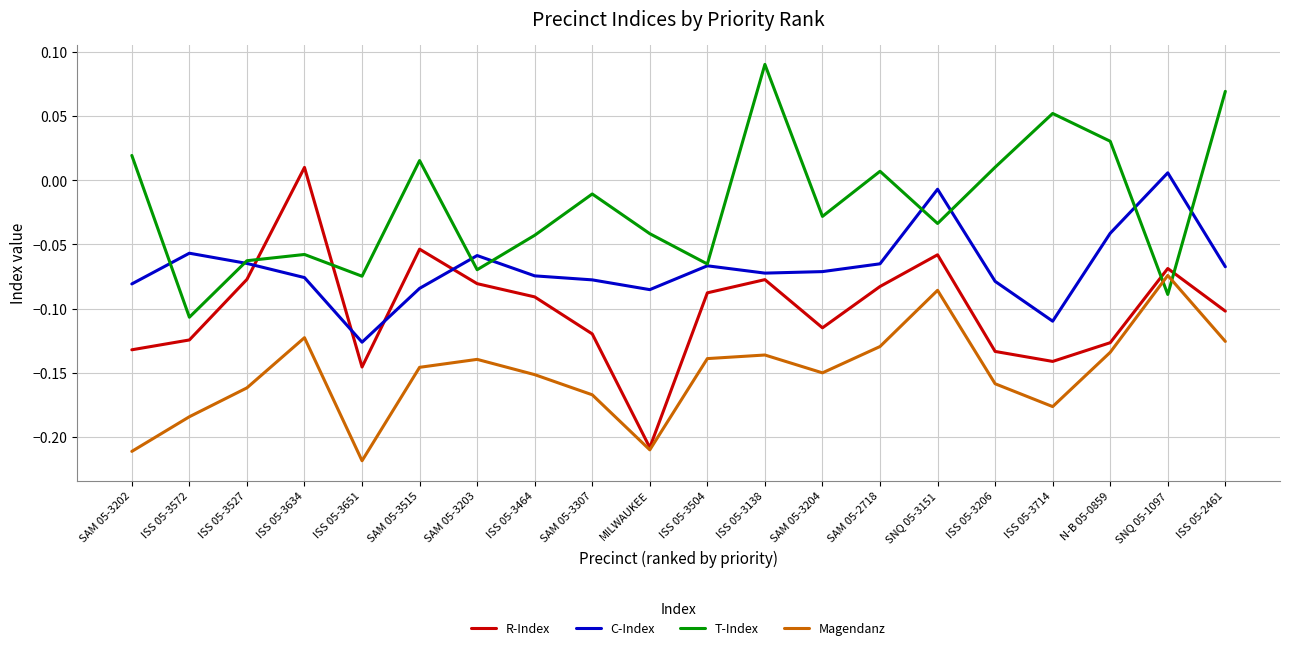

What is the sum of all T-Index values?

-0.4